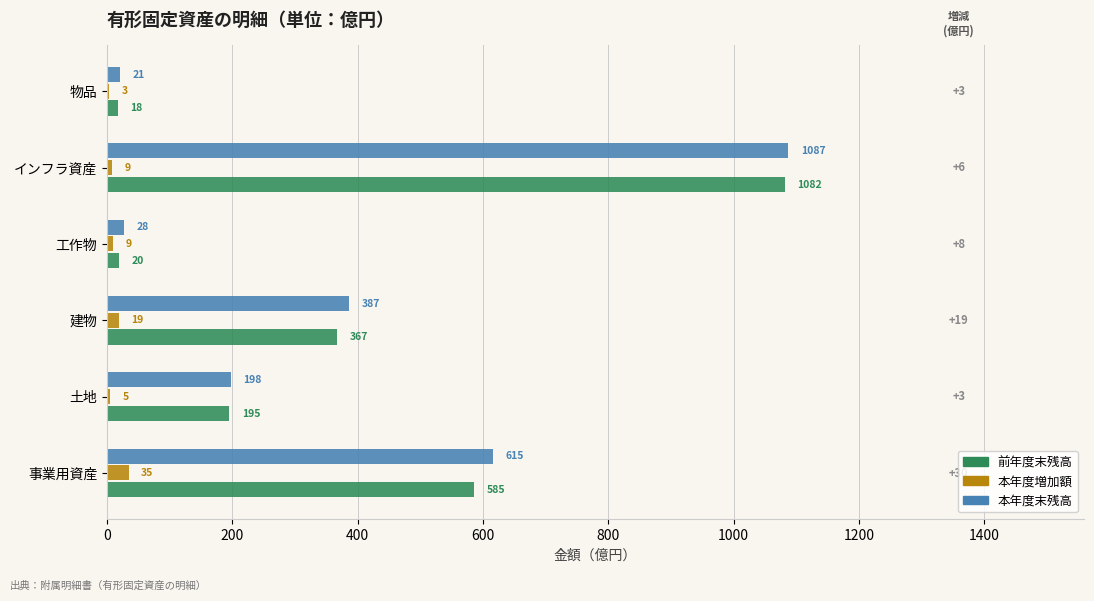

Is the value of 前年度末残高 at 物品 greater than the value of 本年度増加額 at 工作物?

Yes